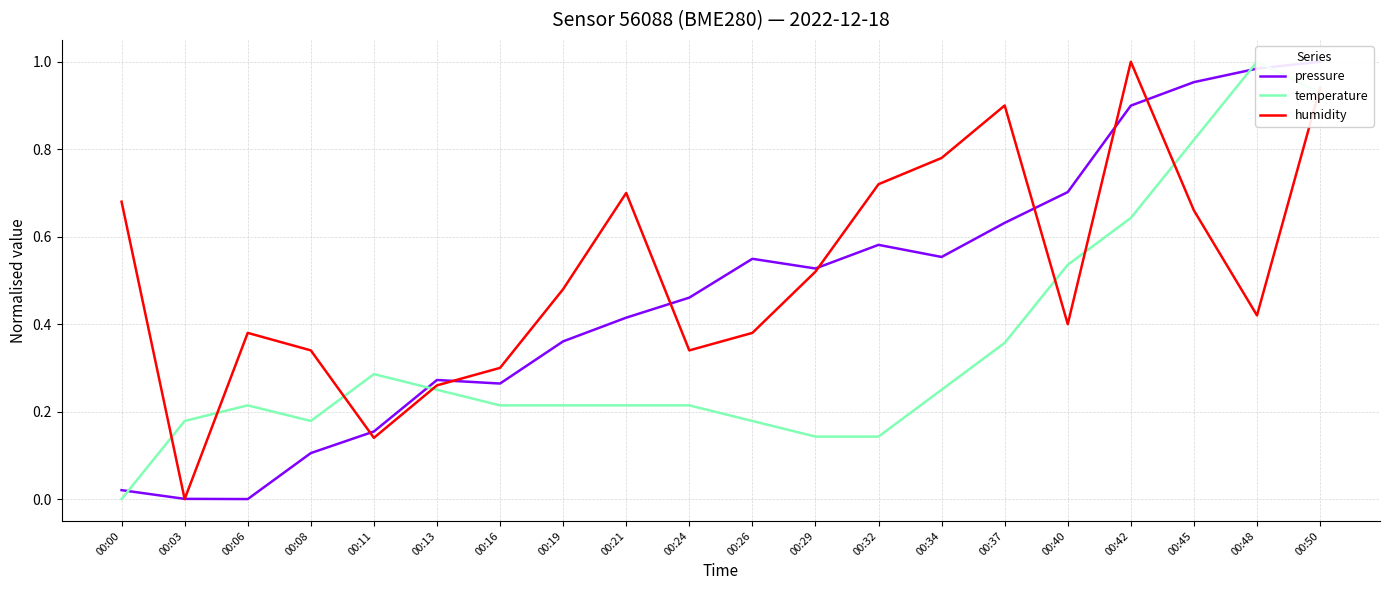

What is the value of the temperature point at the 3rd from the left?

0.2